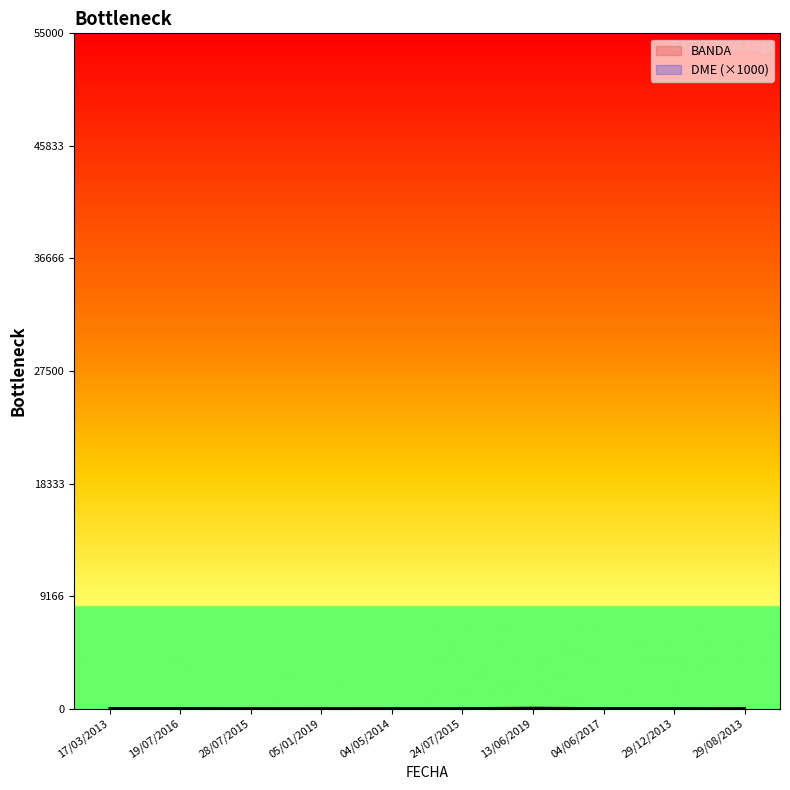

The value of DME at 04/06/2017 is 27.3. True or false?

False